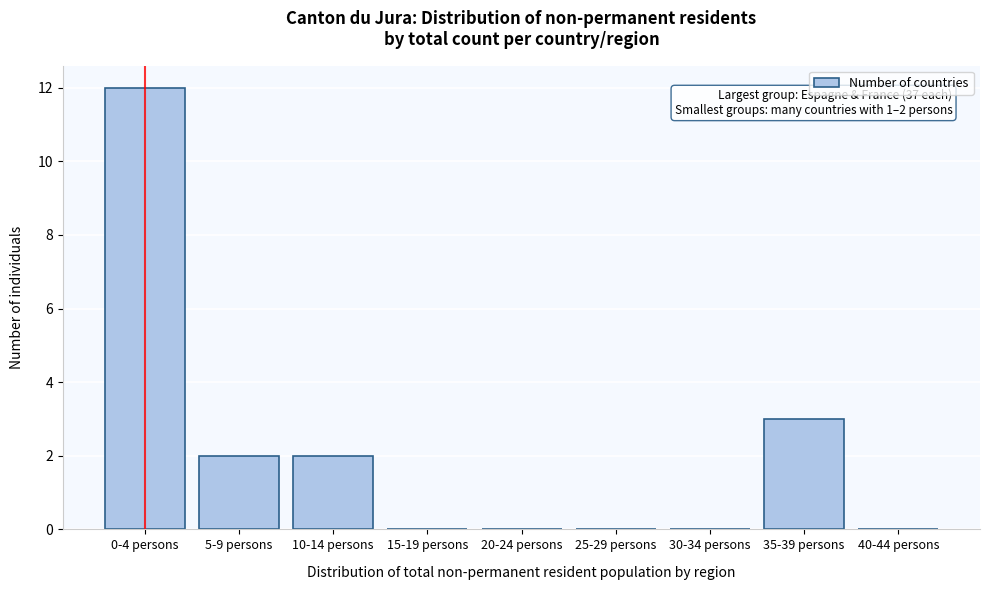

Reading left to right, list all the values displayed in this chart.

0-4 persons=12	5-9 persons=2	10-14 persons=2	15-19 persons=0	20-24 persons=0	25-29 persons=0	30-34 persons=0	35-39 persons=3	40-44 persons=0